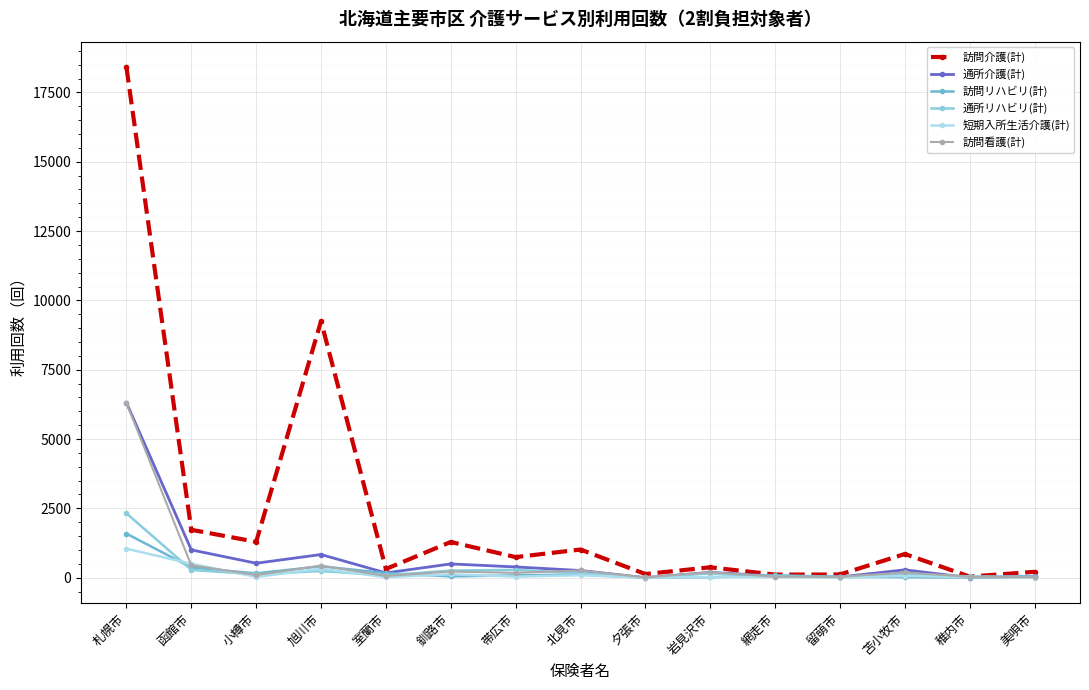

The value of 訪問介護(計) at 美唄市 is 211. True or false?

True